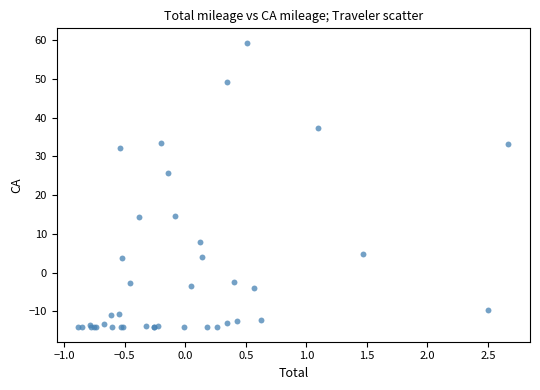

What Y value in the scatter plot is closest to 22?

25.7